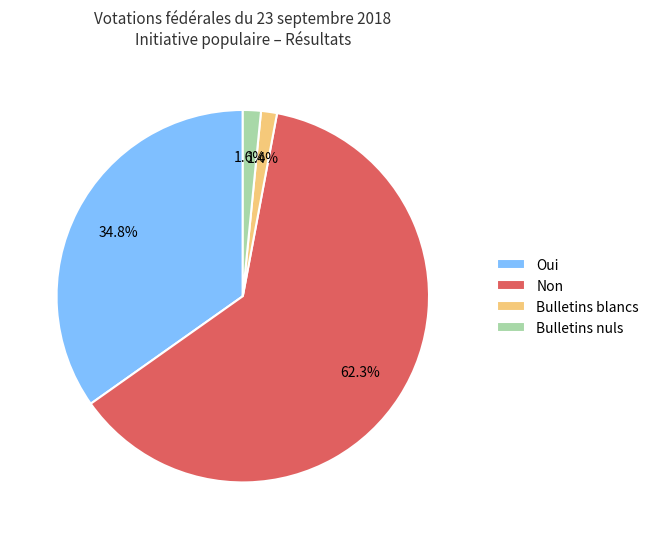

What is the largest slice in the pie chart?

Non